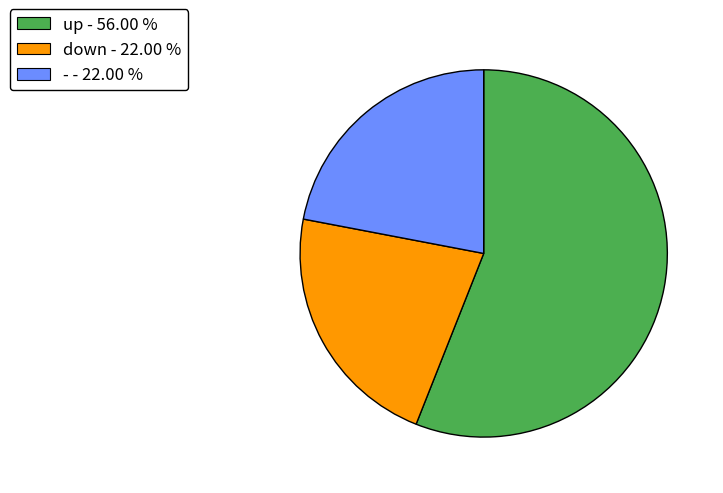

What is the ratio of the value at - - 22.00 % to the value at up - 56.00 %?

0.4